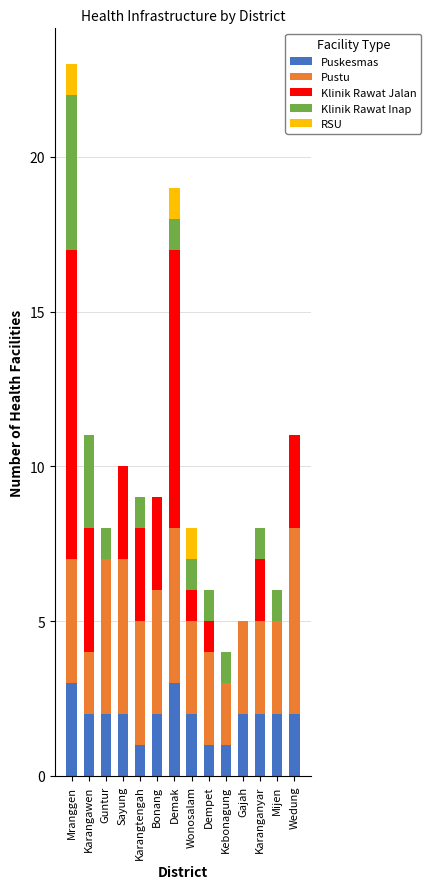

The Puskesmas series shows 3 at Wonosalam. True or false?

False